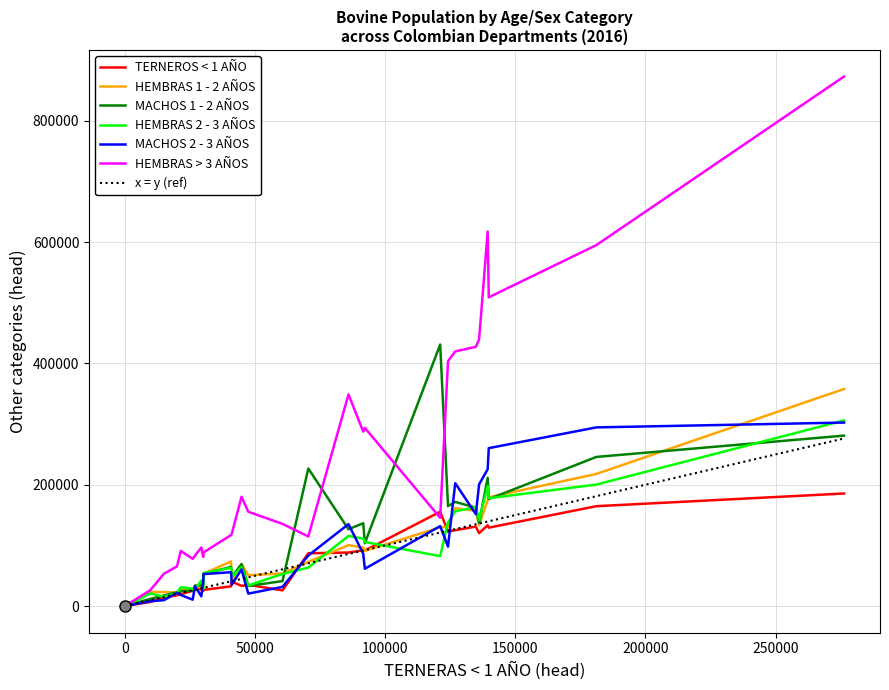

The value of HEMBRAS 2 - 3 AÑOS at NARINO is 58716. True or false?

False